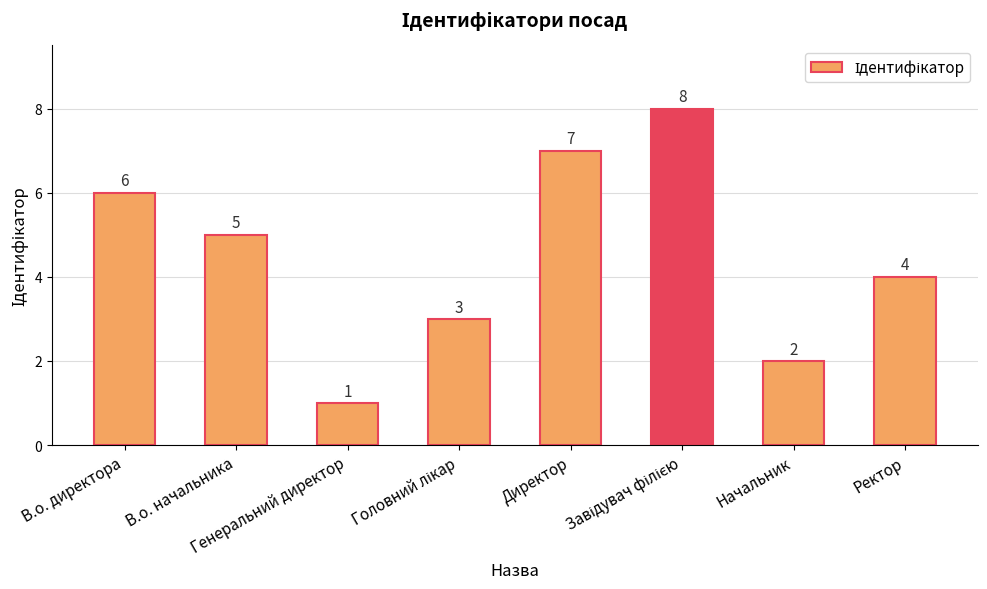

What is the approximate value at Директор?

7